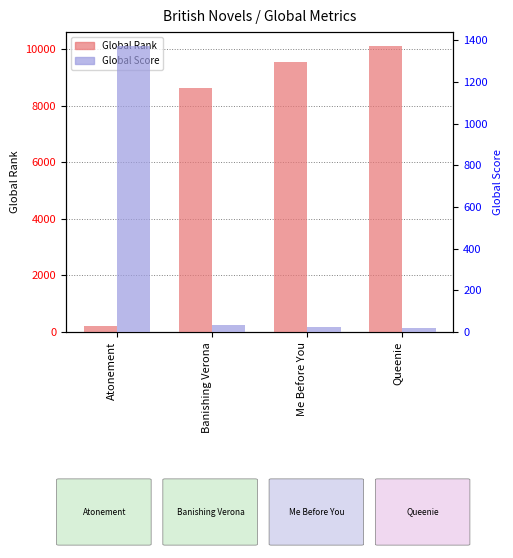

Reading left to right, what are all the values shown in this chart?

Global Rank: Atonement=209	Banishing Verona=8609	Me Before You=9522	Queenie=10093
Global Score: Atonement=1371	Banishing Verona=34	Me Before You=26	Queenie=19